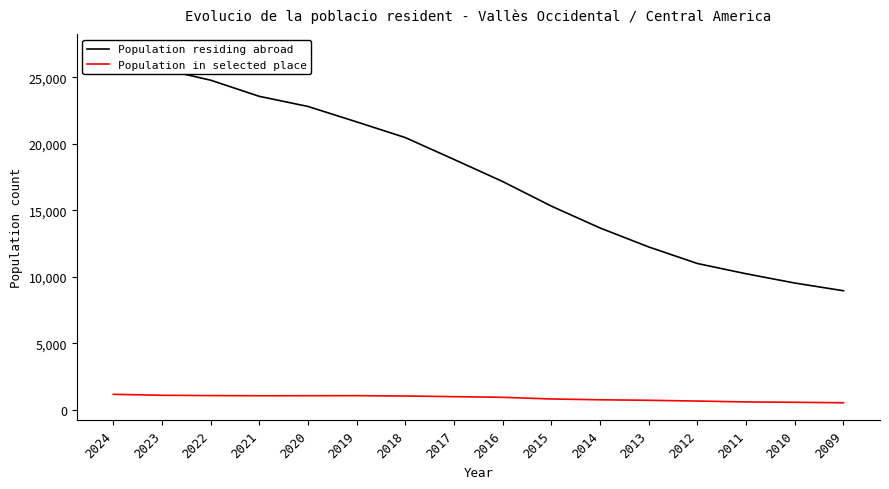

Does the chart display data point markers on the line(s)?

No